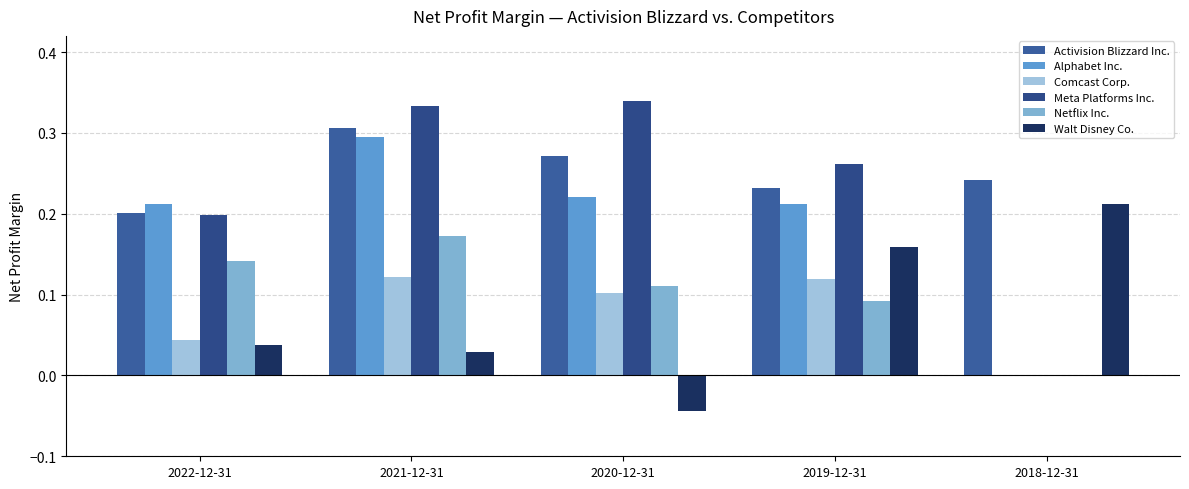

How many groups of bars are there?

5